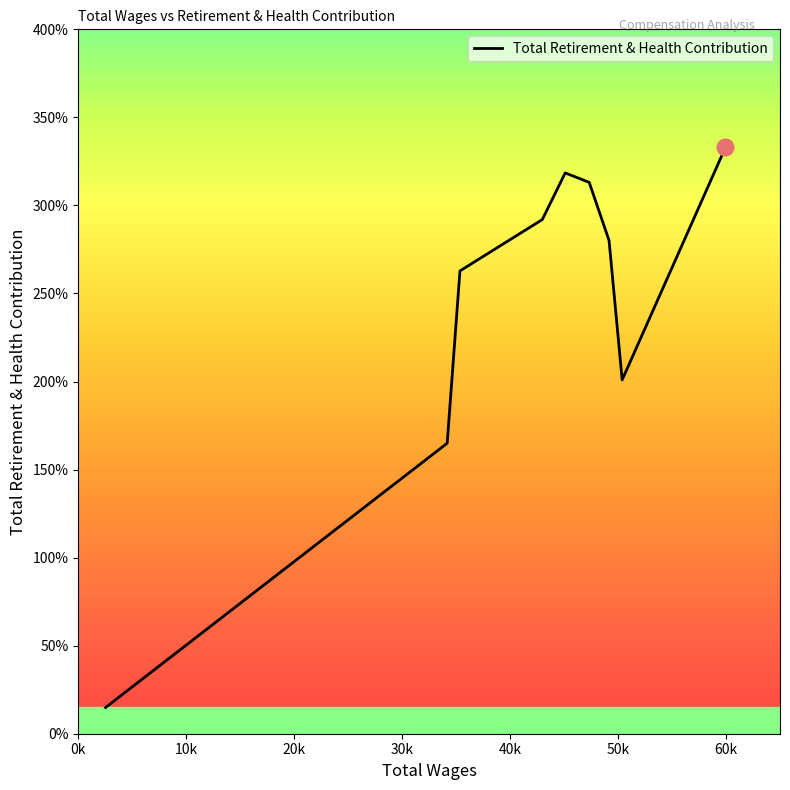

Does the chart display data point markers on the line(s)?

No